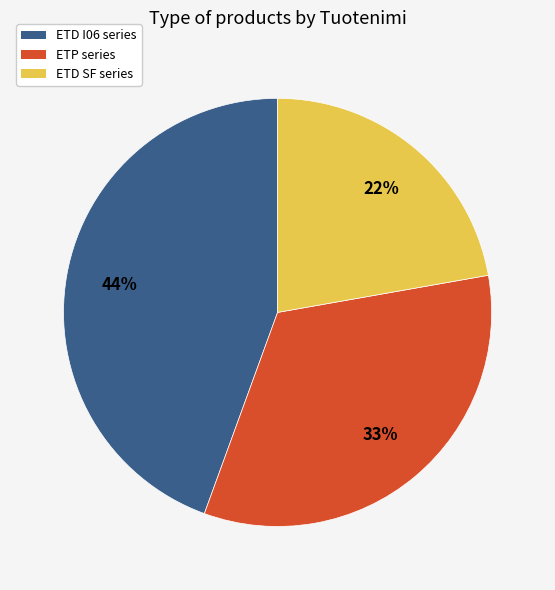

Is there a majority slice in this chart?

No